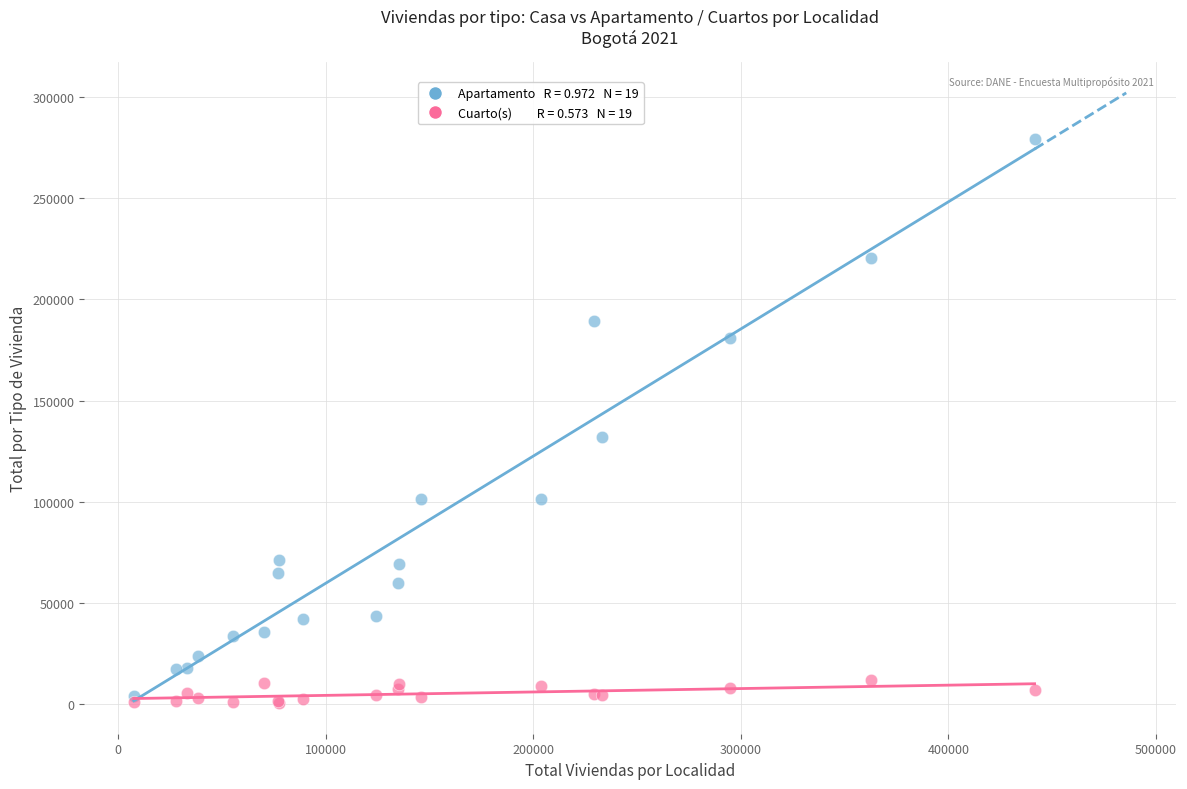

Across all series, what Y value is closest to 139886?

132050.0